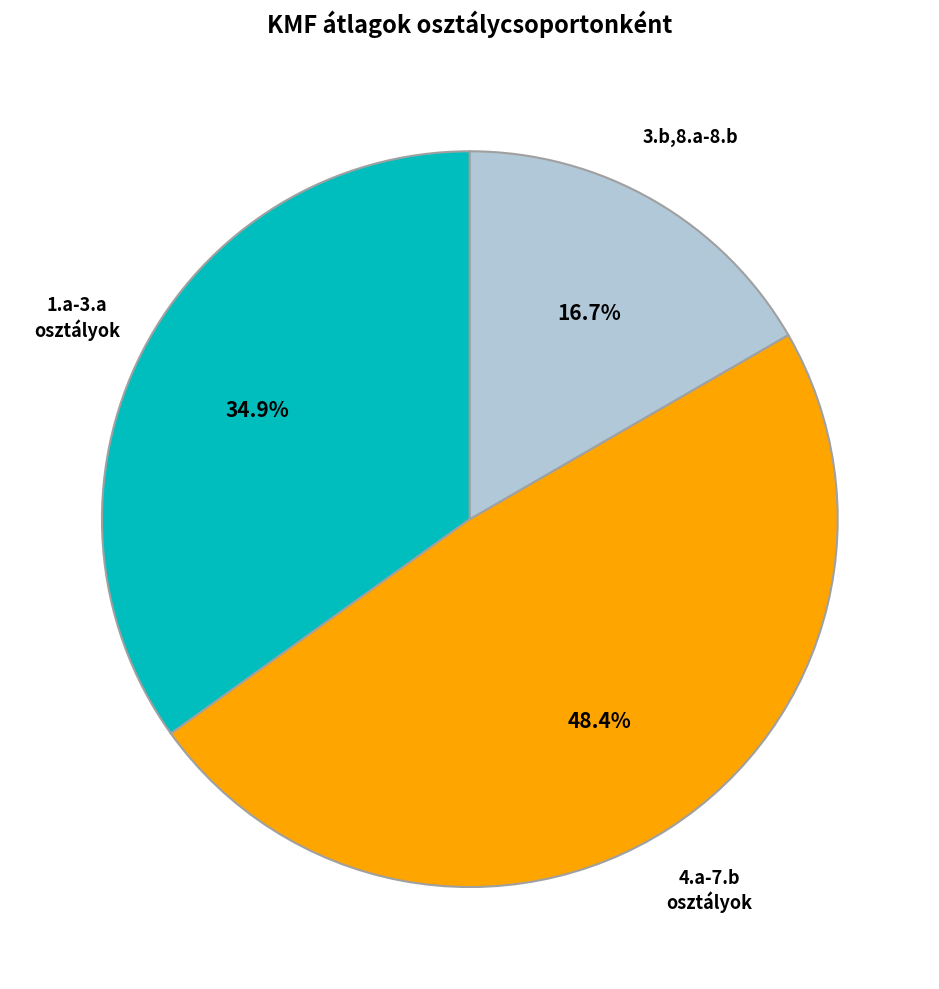

What is the largest slice in the pie chart?

4.a-7.b osztályok